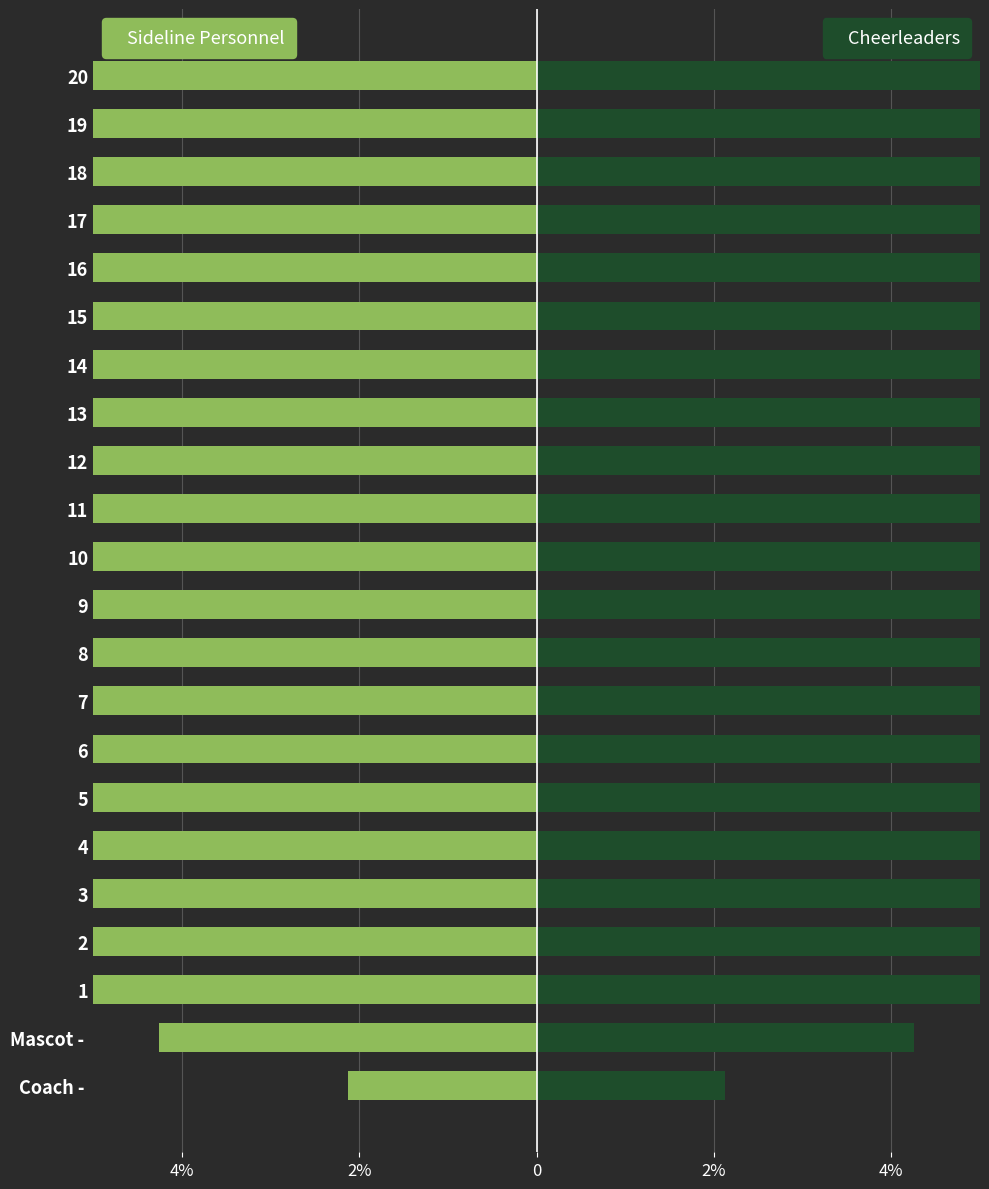

The value of Cheerleaders at 3 is 4.5. True or false?

False